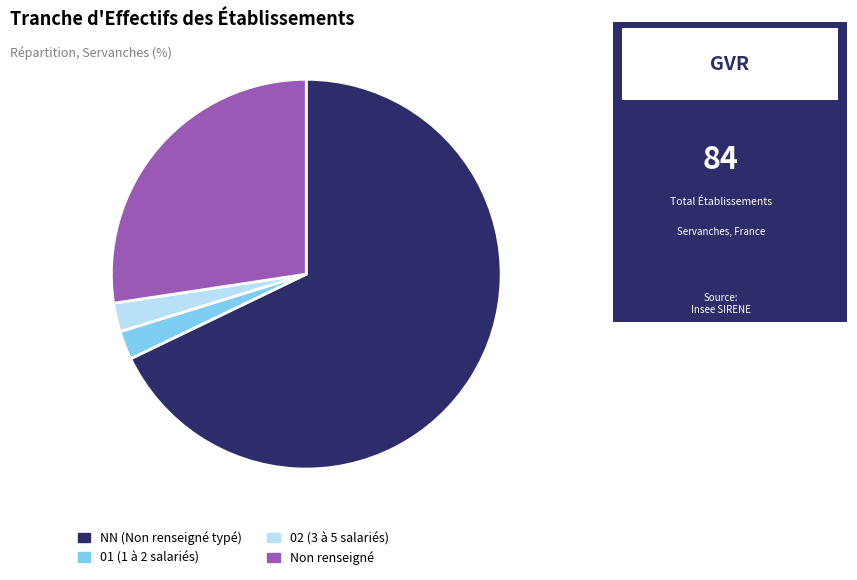

Is there any slice that represents more than half of the pie?

Yes